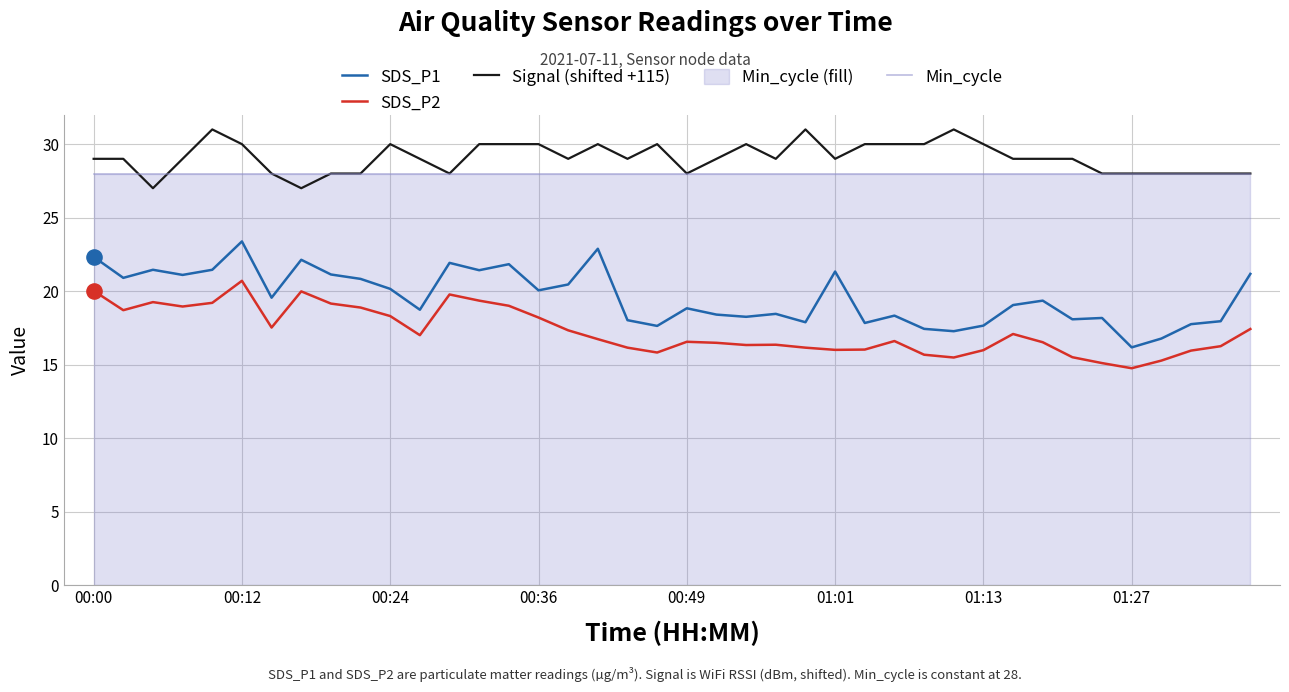

What is the total value across all series at 29?

91.8